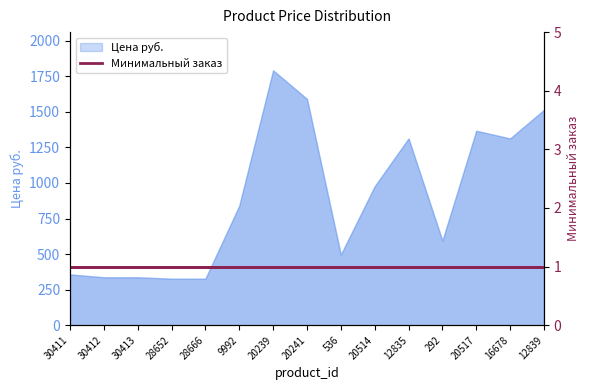

What is the greatest value displayed?

1792